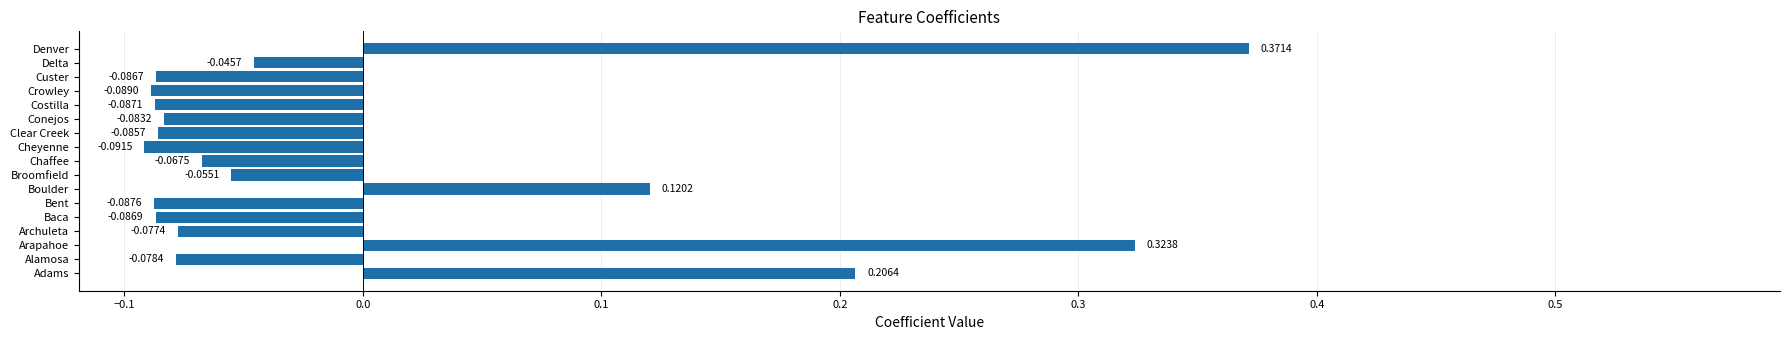

At which label is the value closest to 0?

Delta